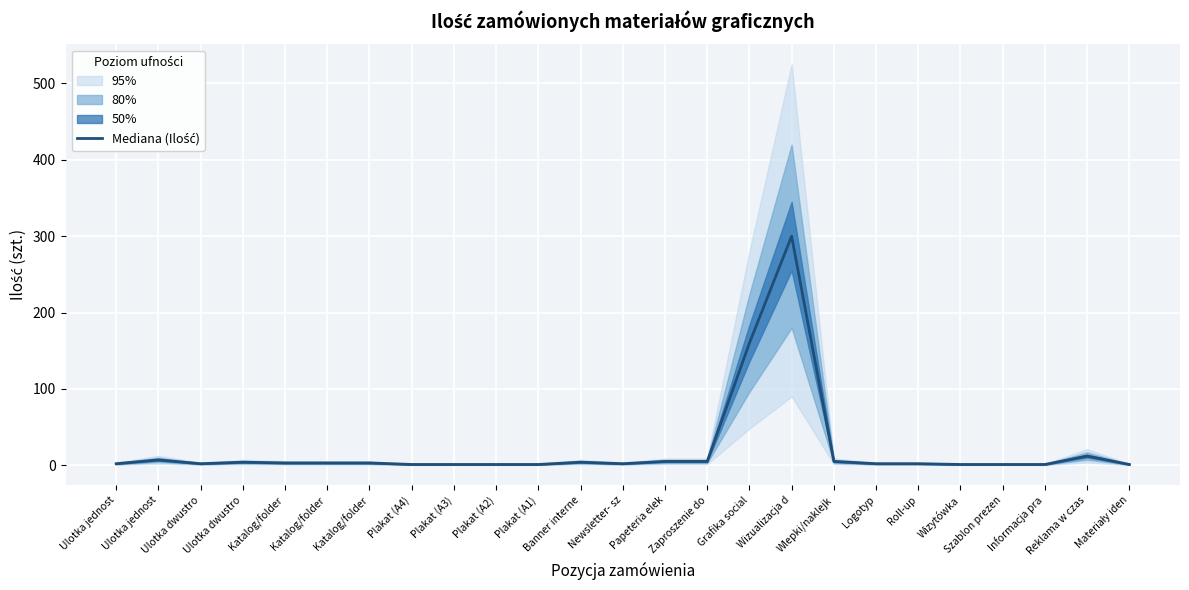

What is the change in value from Banner interne to Zaproszenie do?

+1